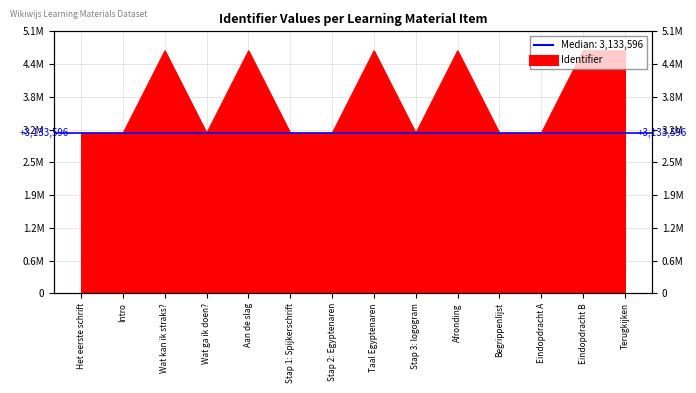

Reading left to right, extract all data points from this chart.

3133584	3133585	4744116	3133587	4744118	3133589	3133591	4744119	3133593	4744121	3133597	3133595	4744122	4744124